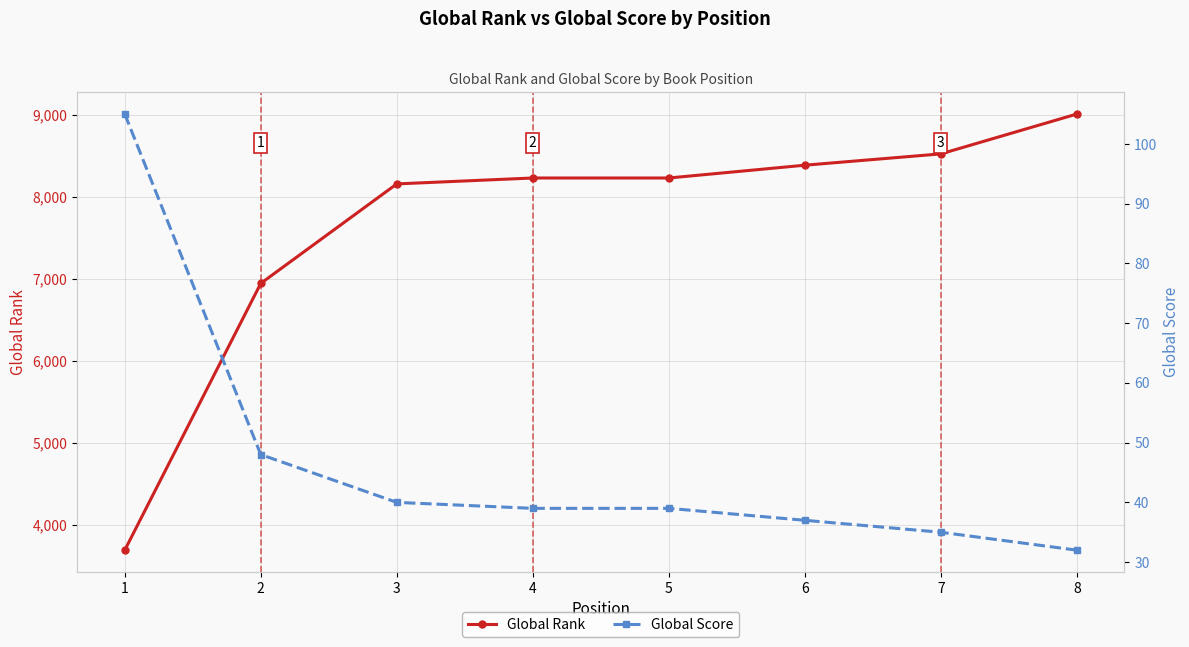

Reading left to right, transcribe all the data shown in this chart.

Global Rank: 3690	6943	8156	8228	8228	8384	8522	9008
Global Score: 105	48	40	39	39	37	35	32